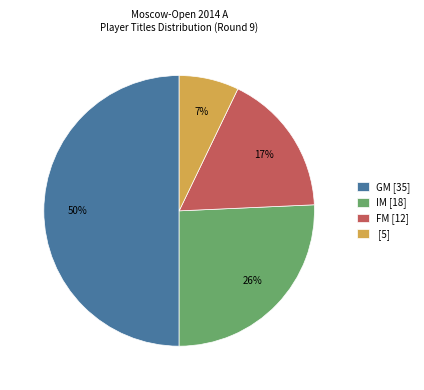

Is it true that FM [12] is 17% of the pie?

True